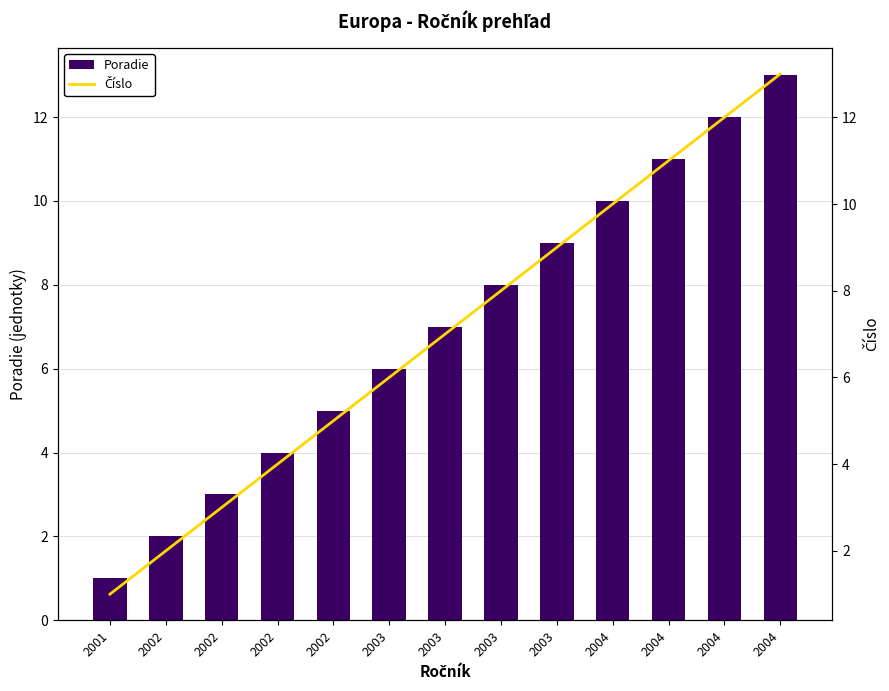

What are all the series names shown in the legend?

Poradie, Číslo